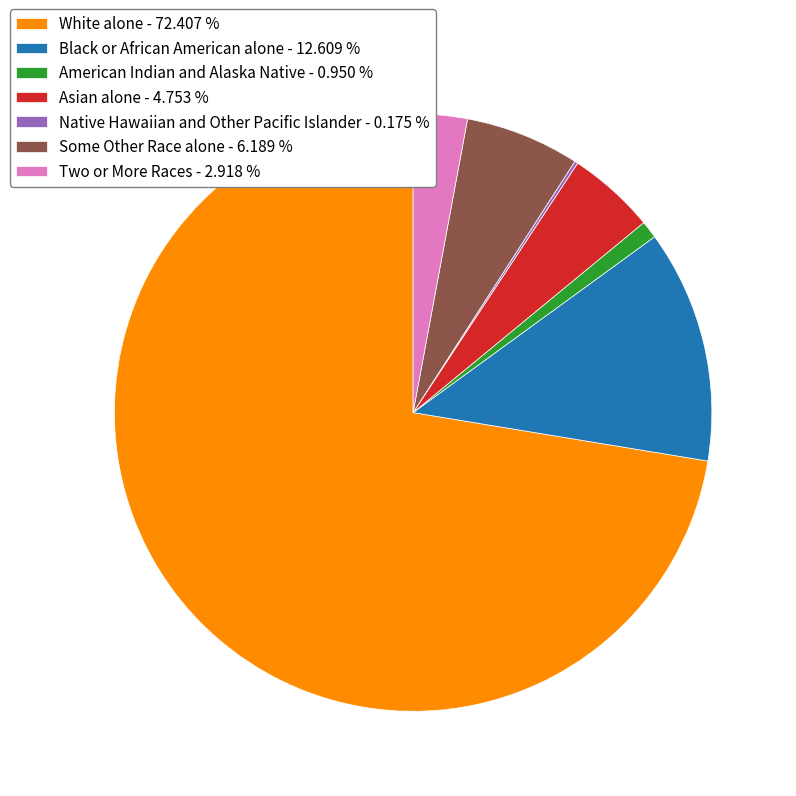

Is there any slice that represents more than half of the pie?

Yes